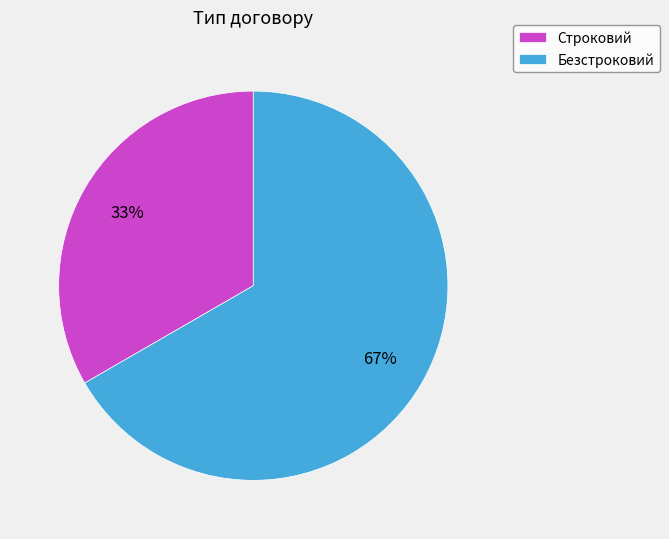

To the nearest percent, what is the average slice percentage?

50%